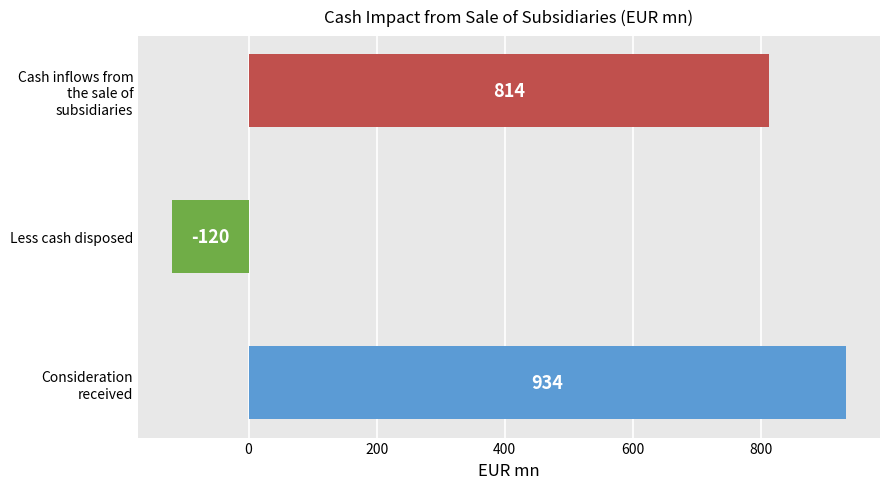

Reading bottom to top, extract all data points from this chart.

934	-120	814